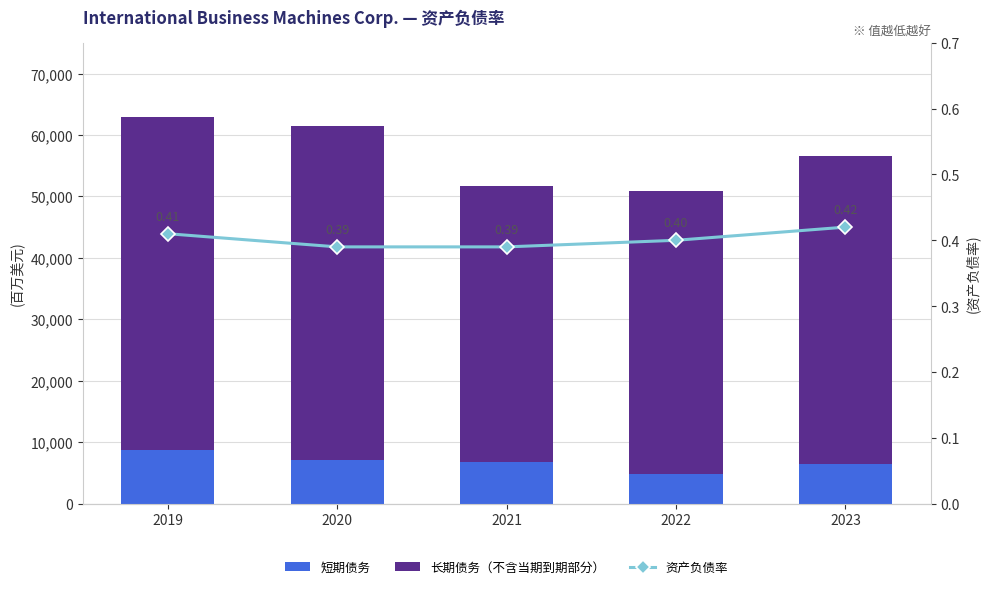

Which series has the largest total across all categories?

长期债务（不含当期到期部分）